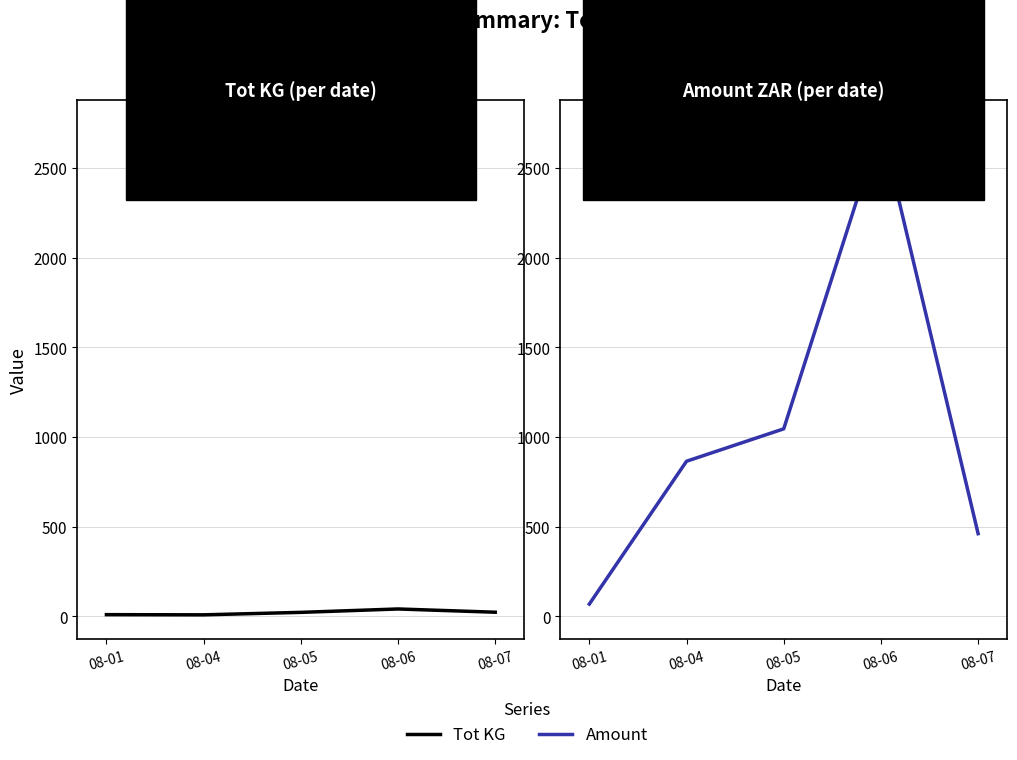

How many data points in Amount are above 865?

3